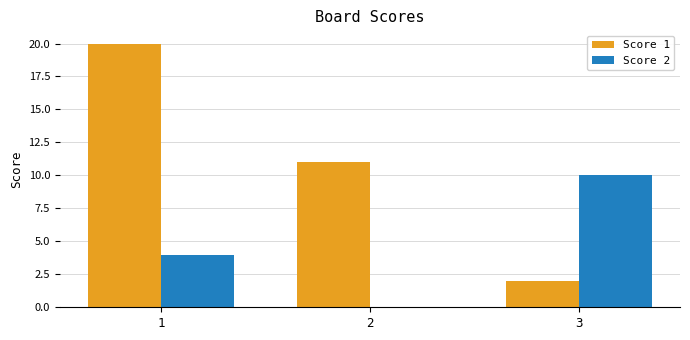

At which category is the sum across all series the highest?

1